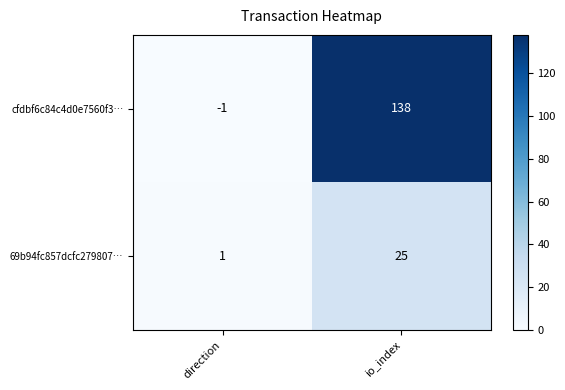

The value of cfdbf6c84c4d0e7560f3… at direction is -2. True or false?

False